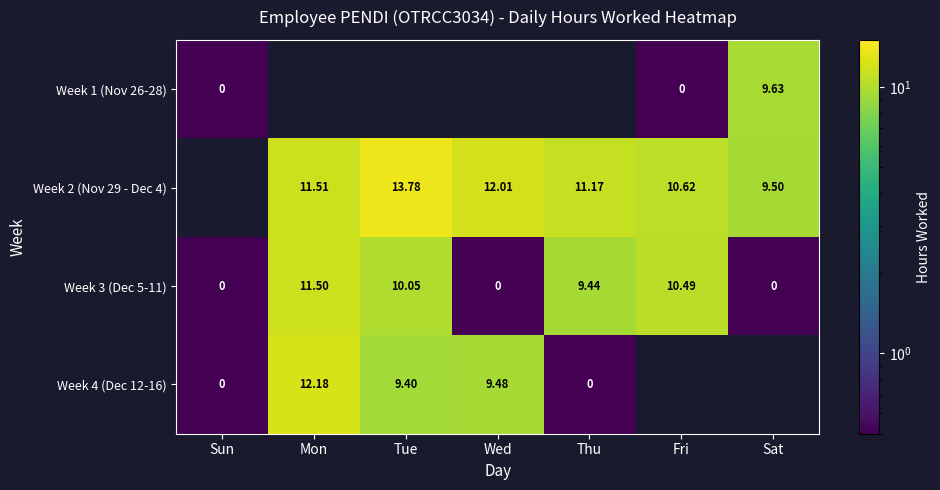

Is the value of Week 2 (Nov 29 - Dec 4) at Fri greater than the value of Week 3 (Dec 5-11) at Mon?

No